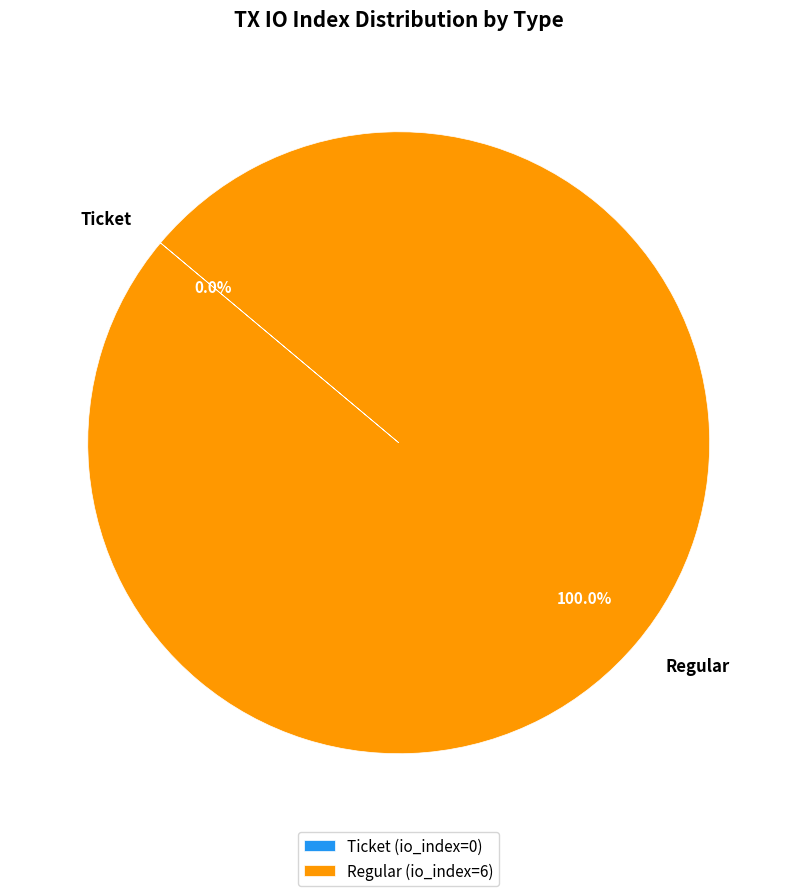

Is there a majority slice in this chart?

Yes